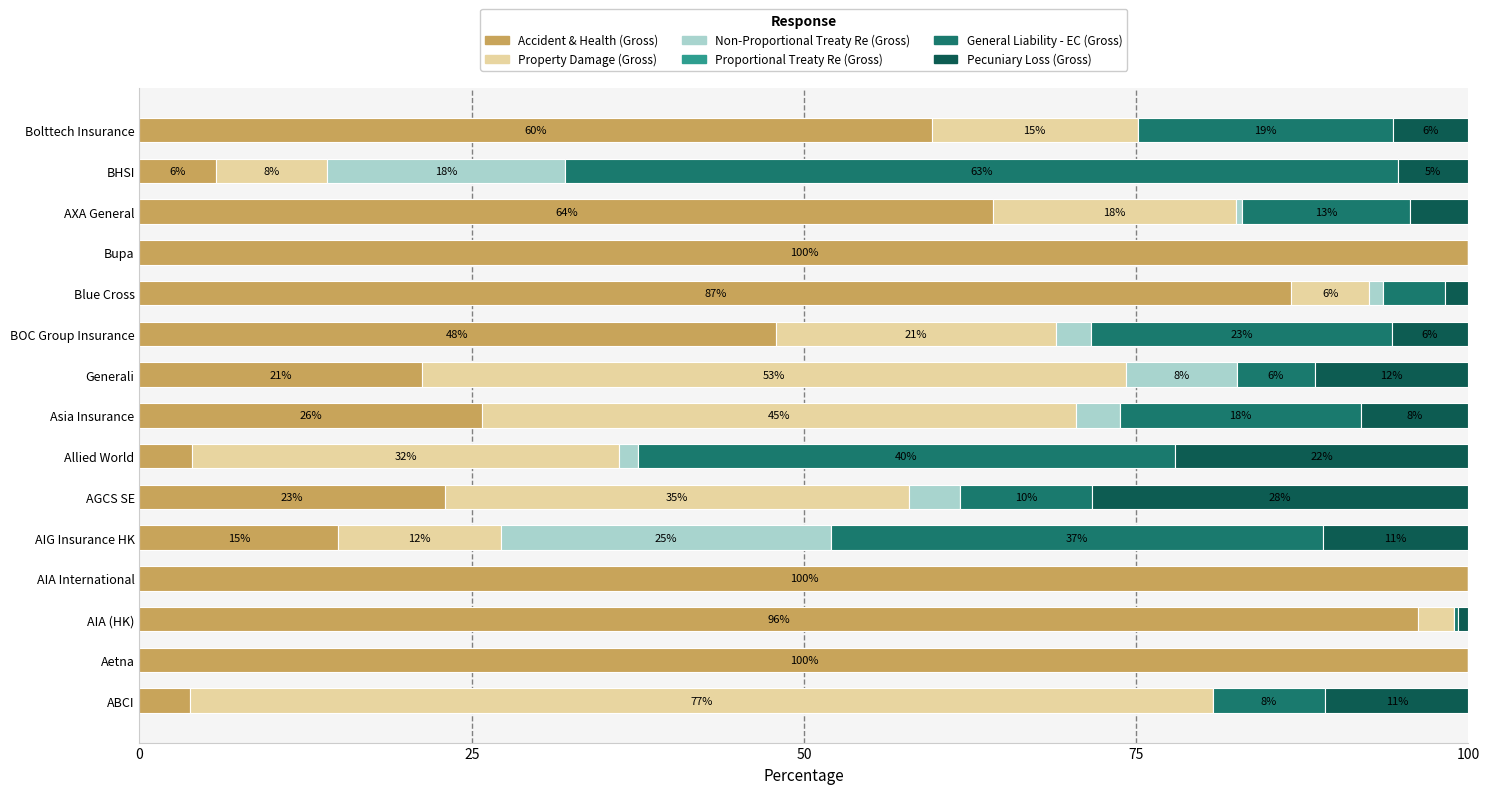

What are all the series names shown in the legend?

Accident & Health (Gross), Property Damage (Gross), Non-Proportional Treaty Re (Gross), Proportional Treaty Re (Gross), General Liability - EC (Gross), Pecuniary Loss (Gross)